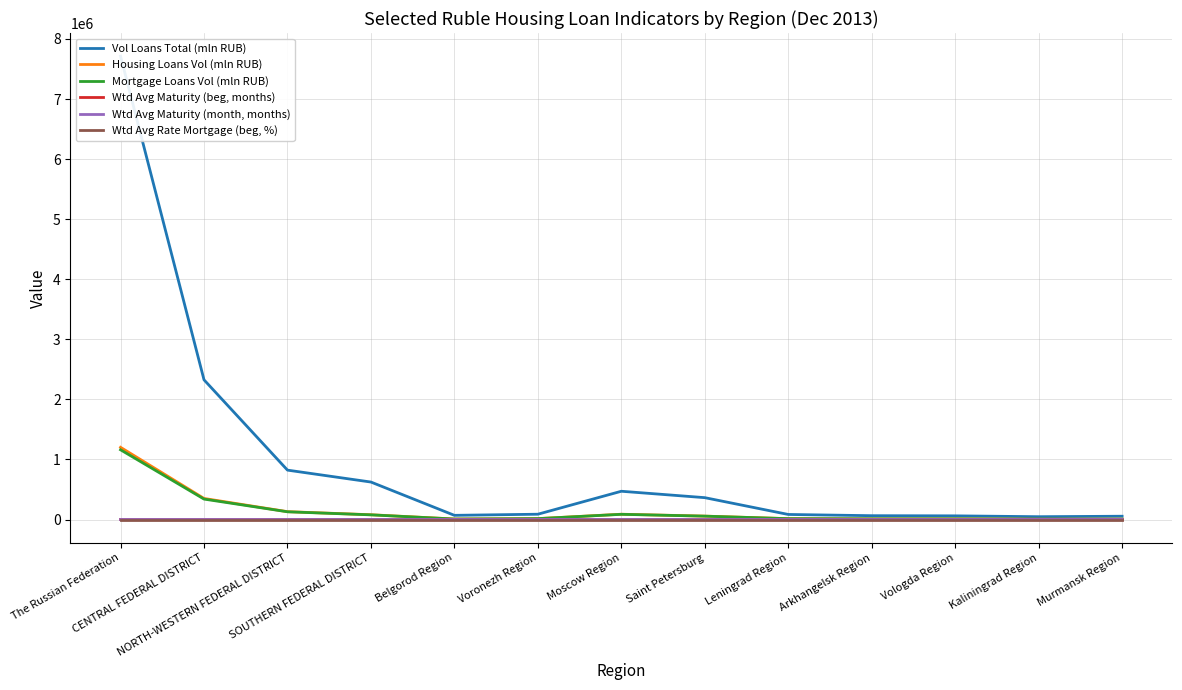

At which label does Wtd Avg Rate Mortgage (beg, %) first exceed 12?

The Russian Federation